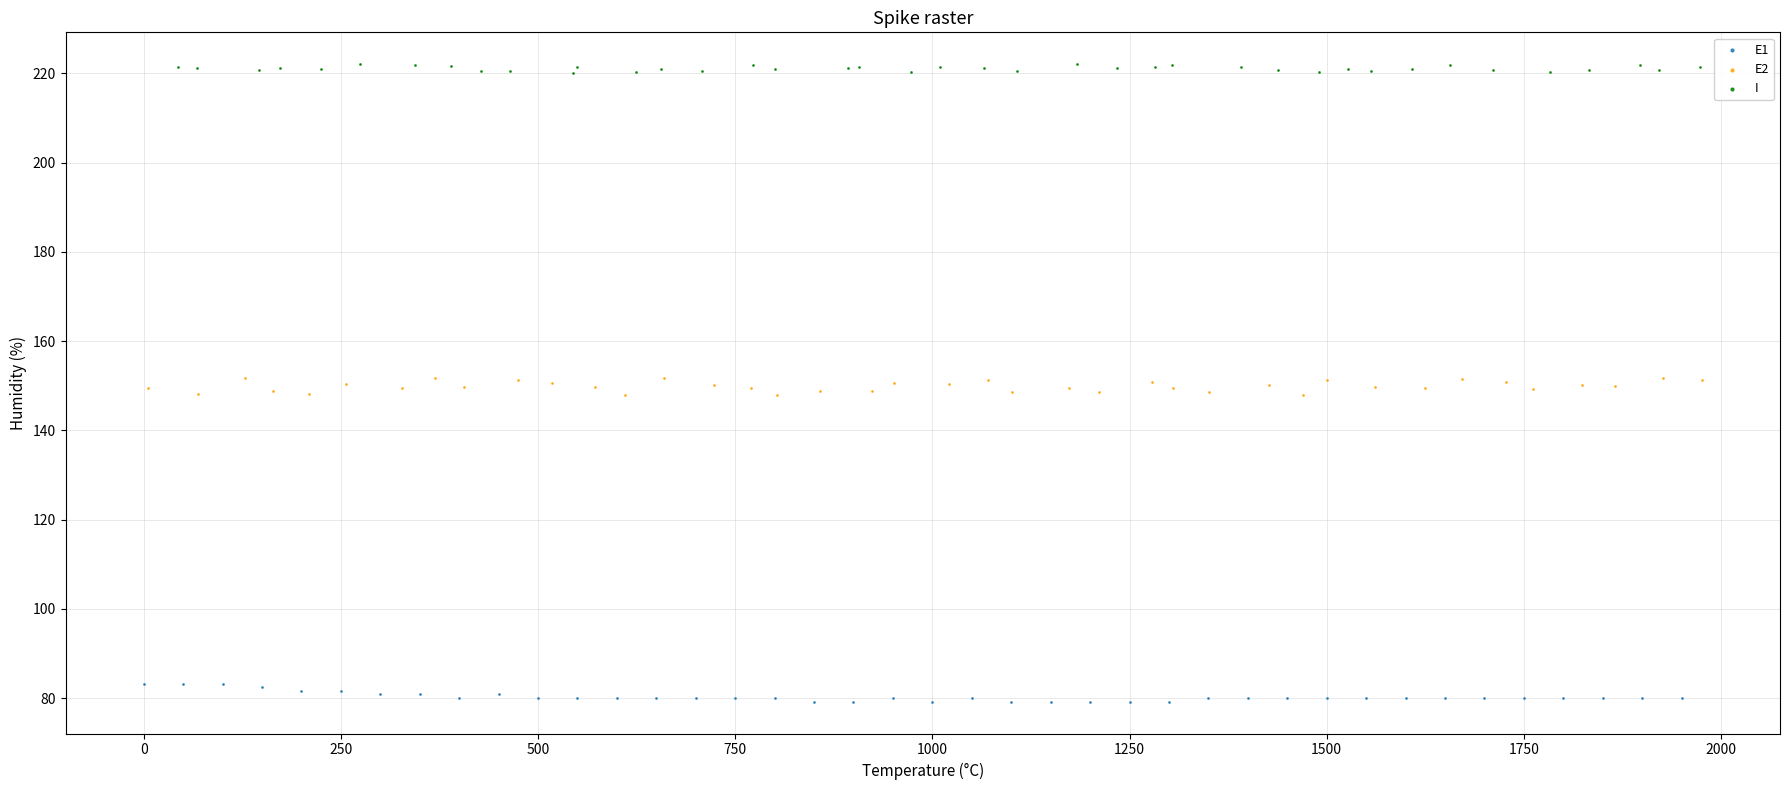

Which series contains the lowest Y value?

E1